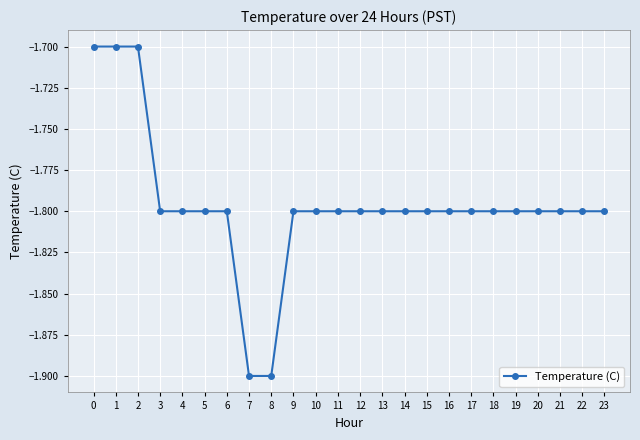

How many lines are shown in the chart?

1